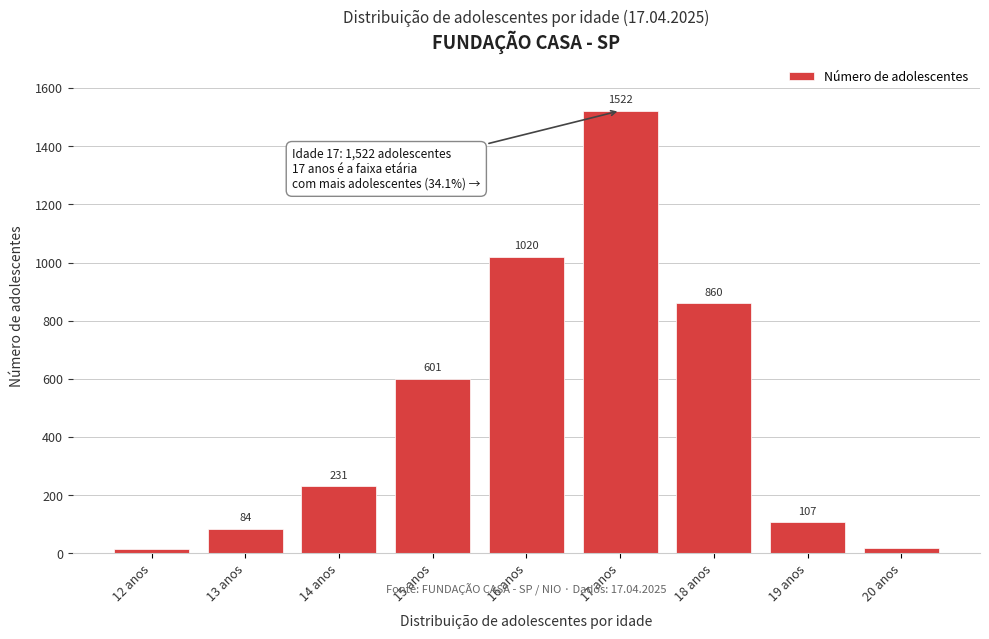

Reading left to right, what are all the values shown in this chart?

15	84	231	601	1020	1522	860	107	20